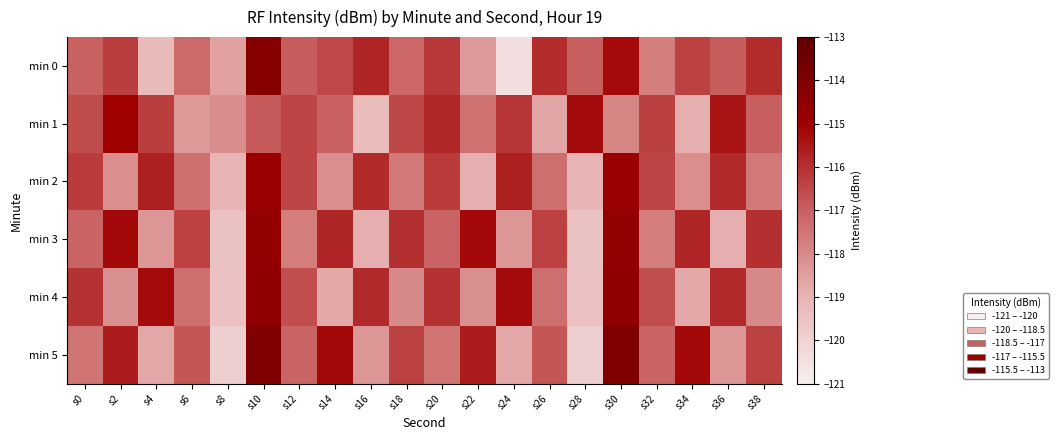

At which category is the sum across all series the highest?

s10